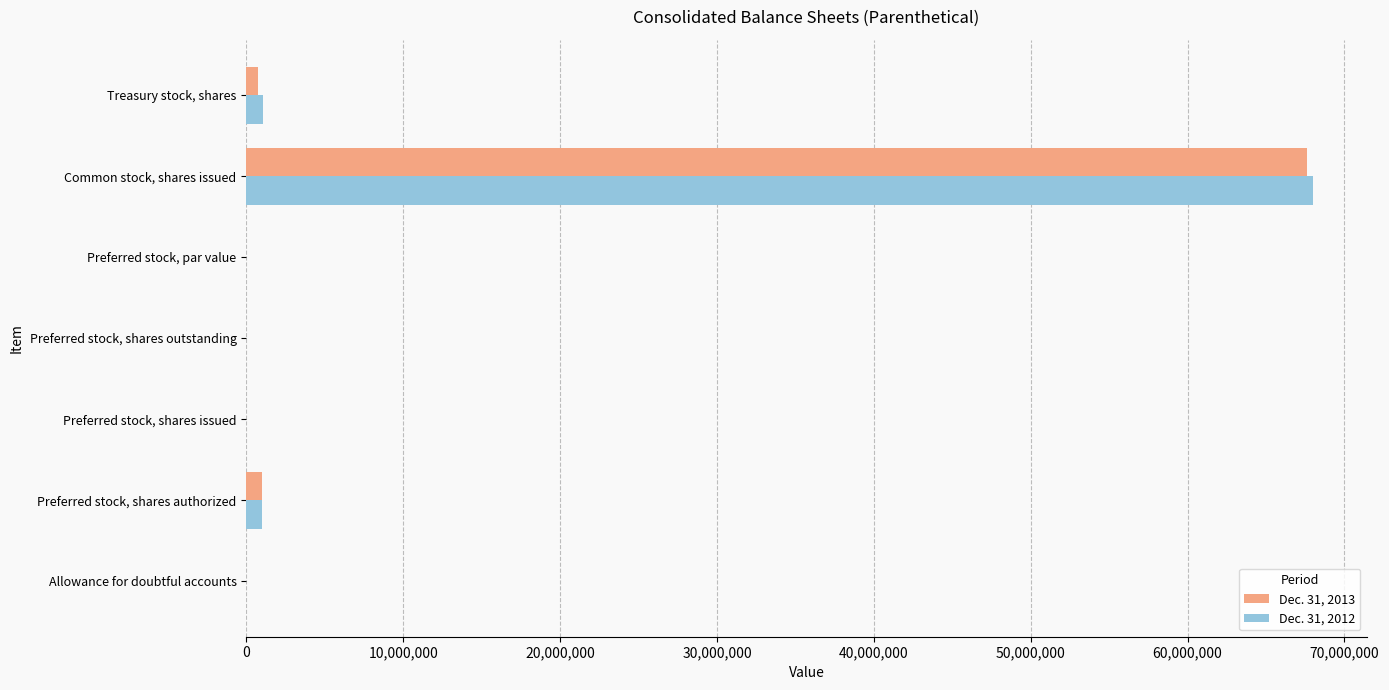

What is the greatest value displayed?

68010419